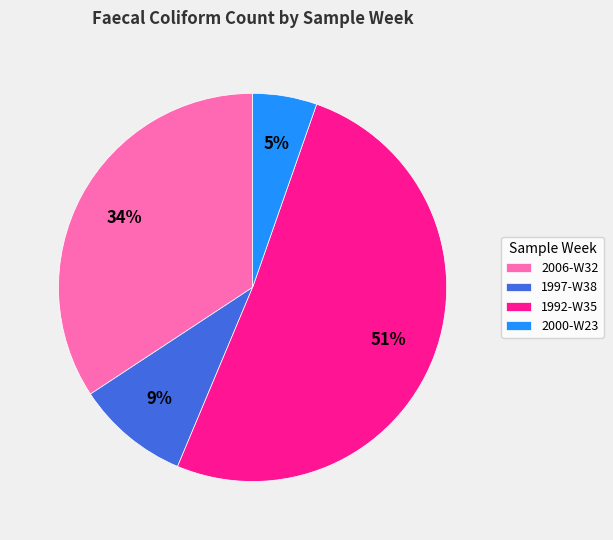

What percentage is the 2006-W32 slice, to the nearest percent?

34%